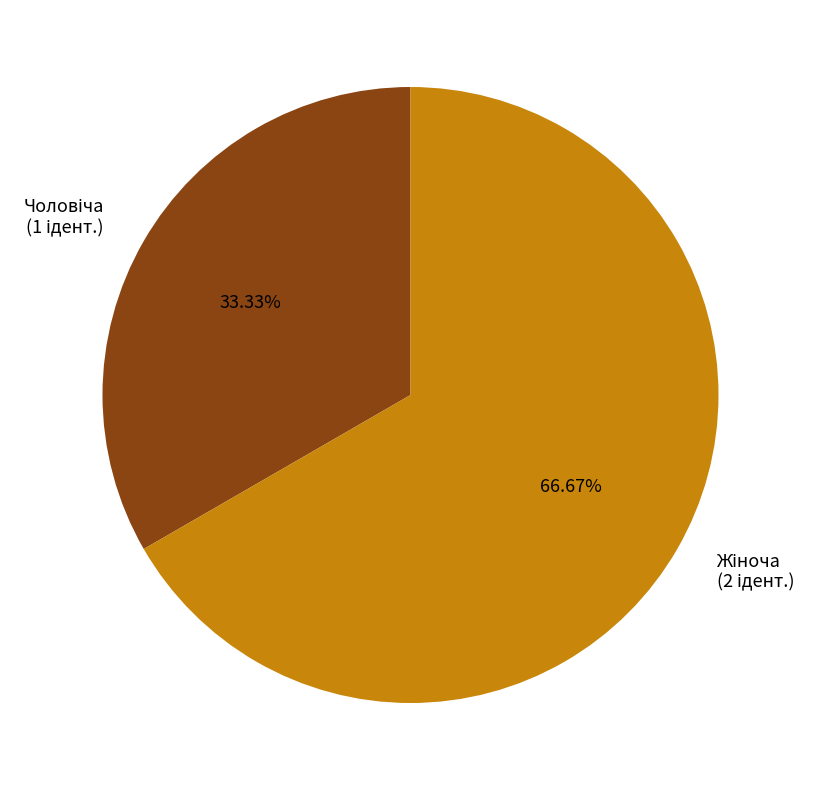

Is there any slice that represents more than half of the pie?

Yes